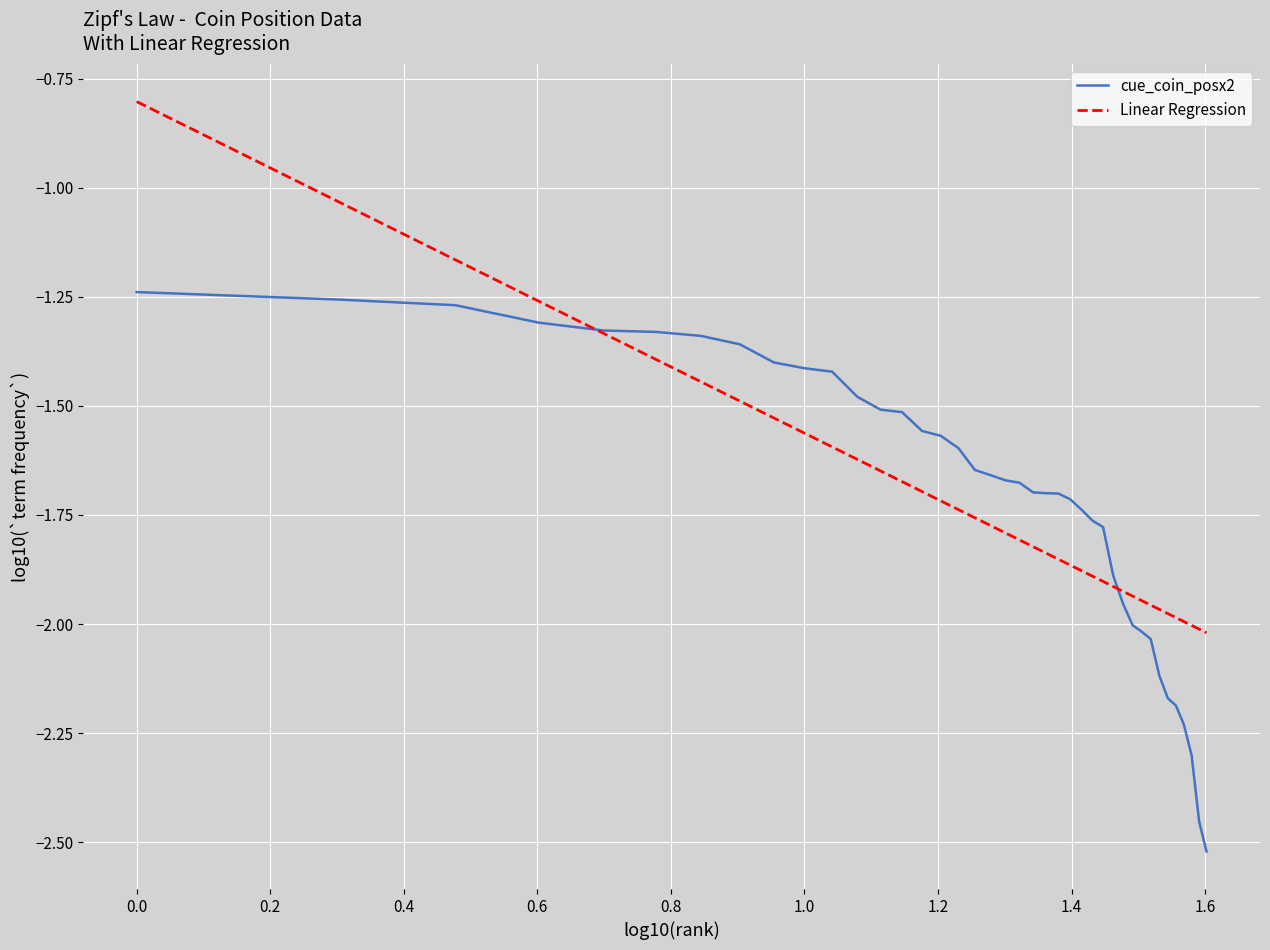

What is the maximum value shown in the chart?

-0.8